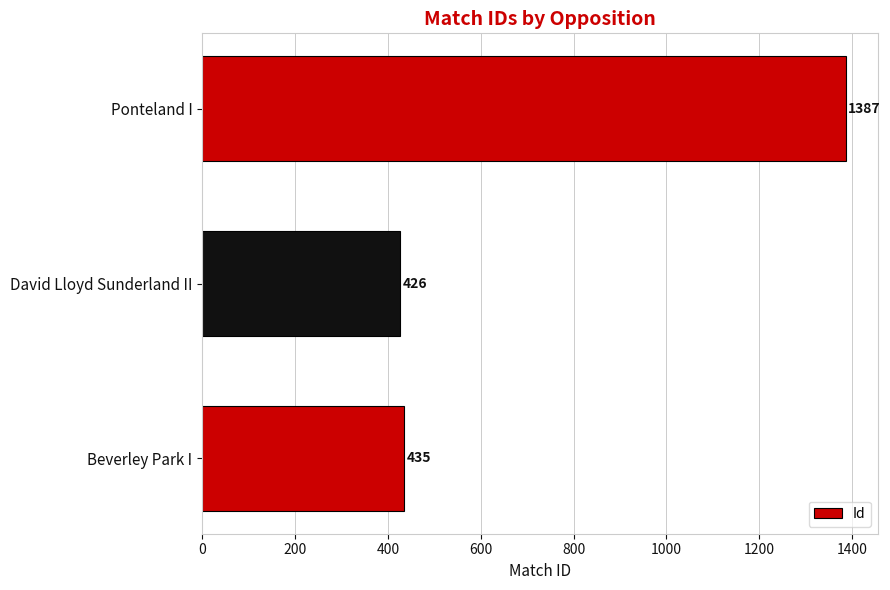

What is the sum of all values?

2248